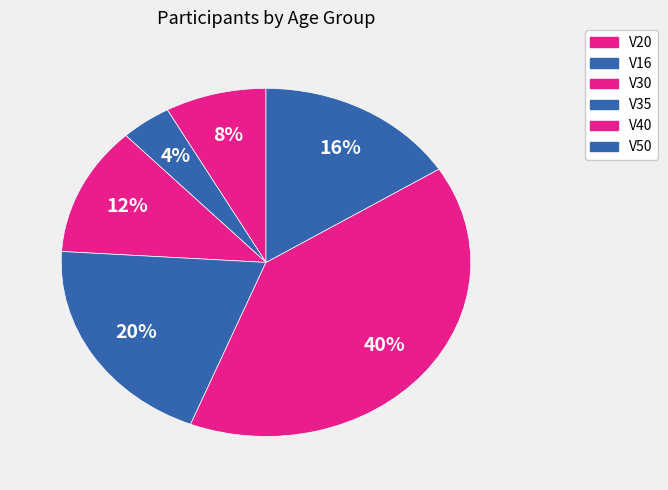

Count the number of slices in the pie.

6